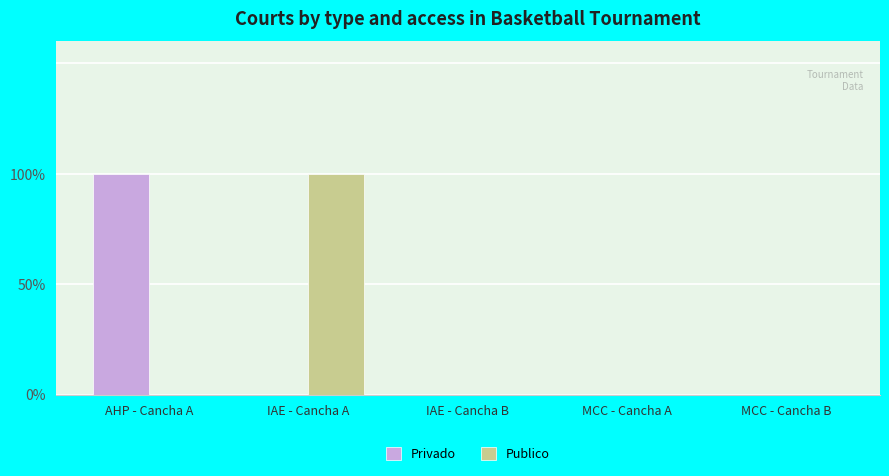

Reading left to right, extract all data points from this chart.

Privado: 1	0	0	0	0
Publico: 0	1	0	0	0